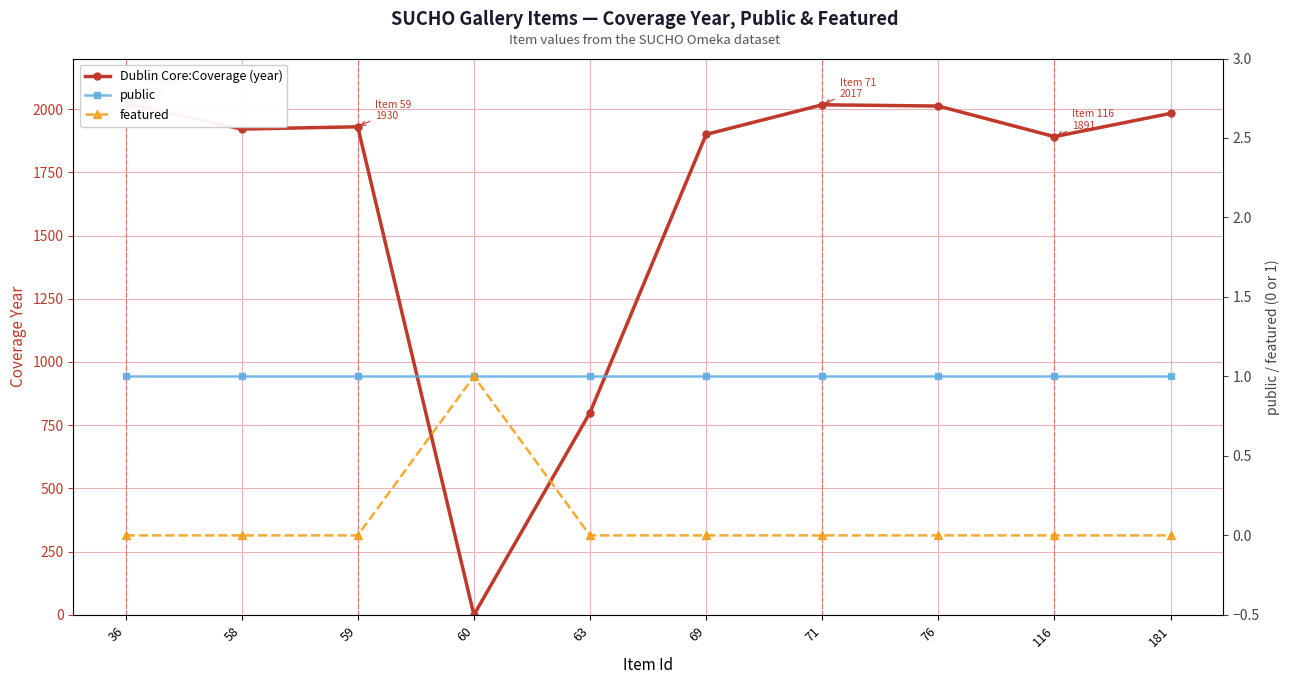

At which category is the sum across all series the highest?

36